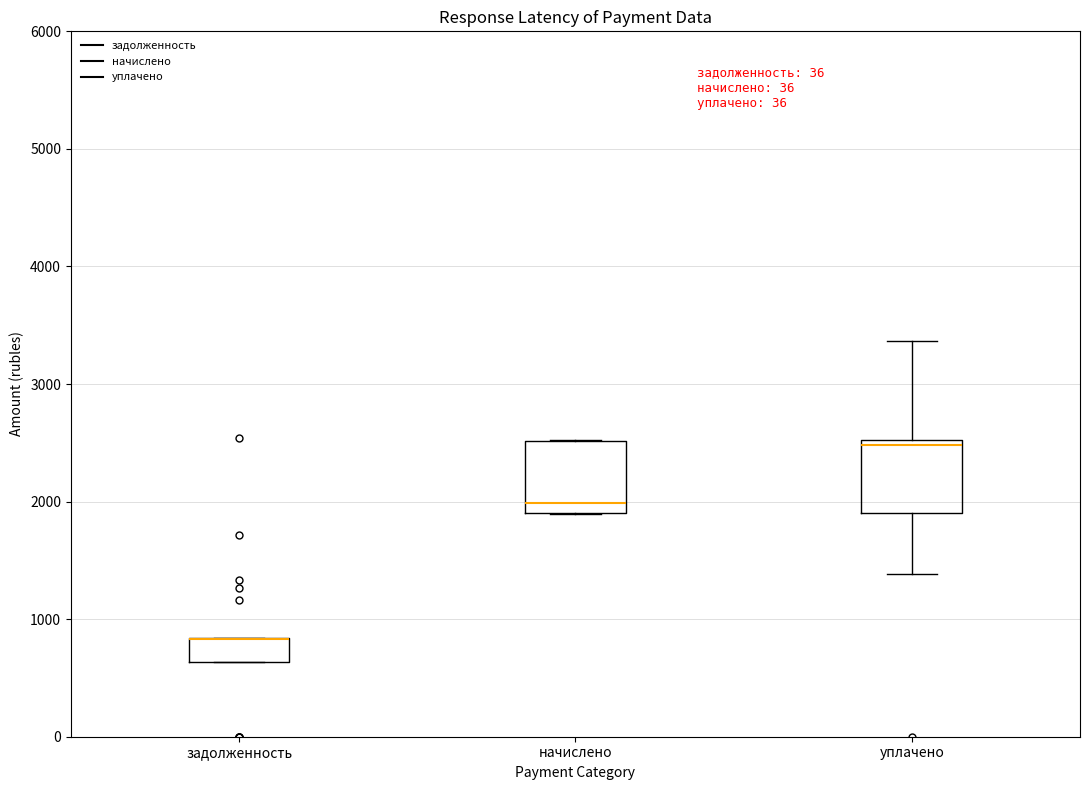

Reading left to right, transcribe this box plot: for each box, give where its median line is, the range the box spans, and where its two whiskers end, as read against the y-axis. The values are not printed on the chart, so give them approximately, as read against the axis.

задолженность: median 800 (drawn on the box's upper edge), box 600 to 800, whiskers 600 to 800
начислено: median 2000, box 1900 to 2500, whiskers 1900 to 2500
уплачено: median 2500 (just below the box's upper edge), box 1900 to 2500, whiskers 1400 to 3400